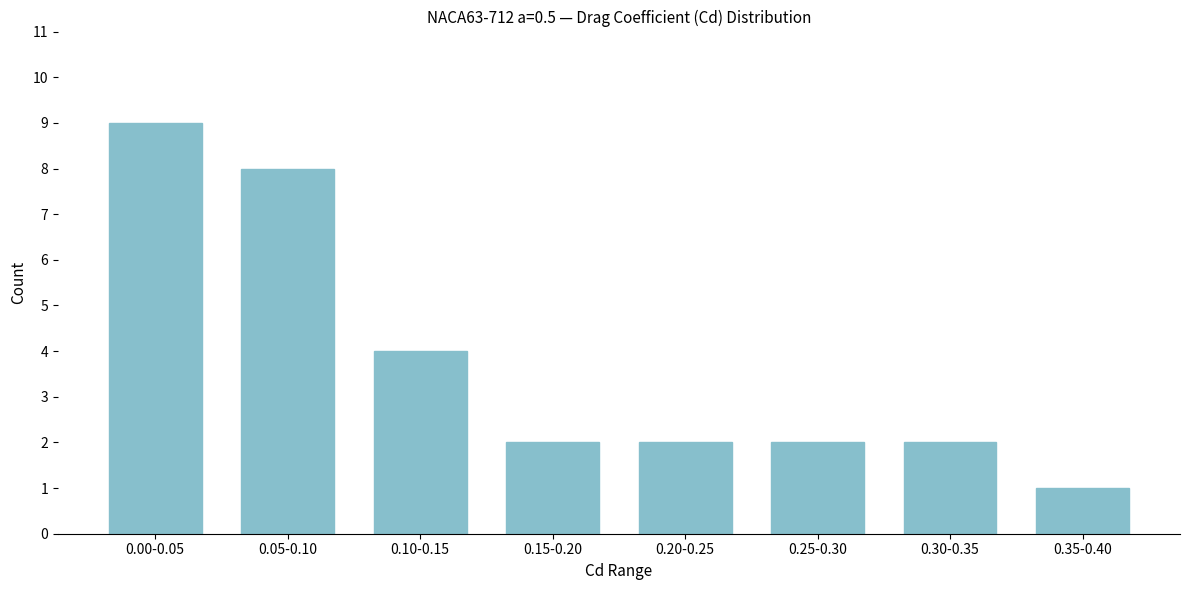

Reading right to left, list all the values displayed in this chart.

0.35-0.40=1	0.30-0.35=2	0.25-0.30=2	0.20-0.25=2	0.15-0.20=2	0.10-0.15=4	0.05-0.10=8	0.00-0.05=9